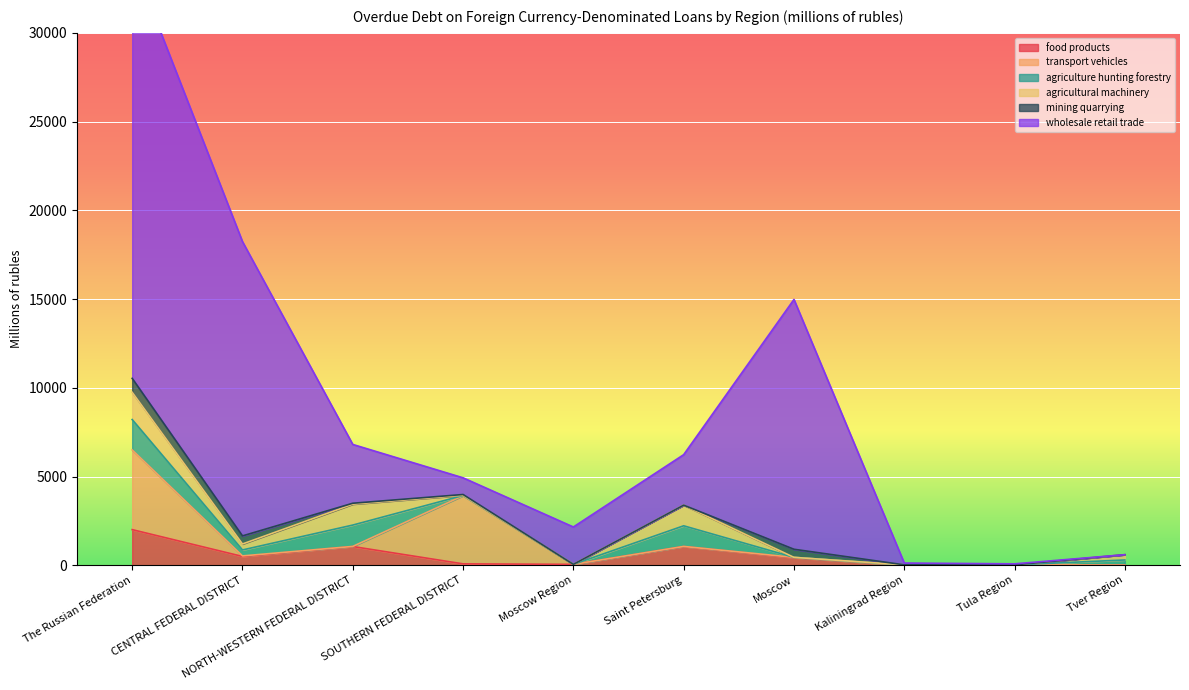

List the series in order of their peak value, highest first.

wholesale retail trade, transport vehicles, food products, agriculture hunting forestry, agricultural machinery, mining quarrying